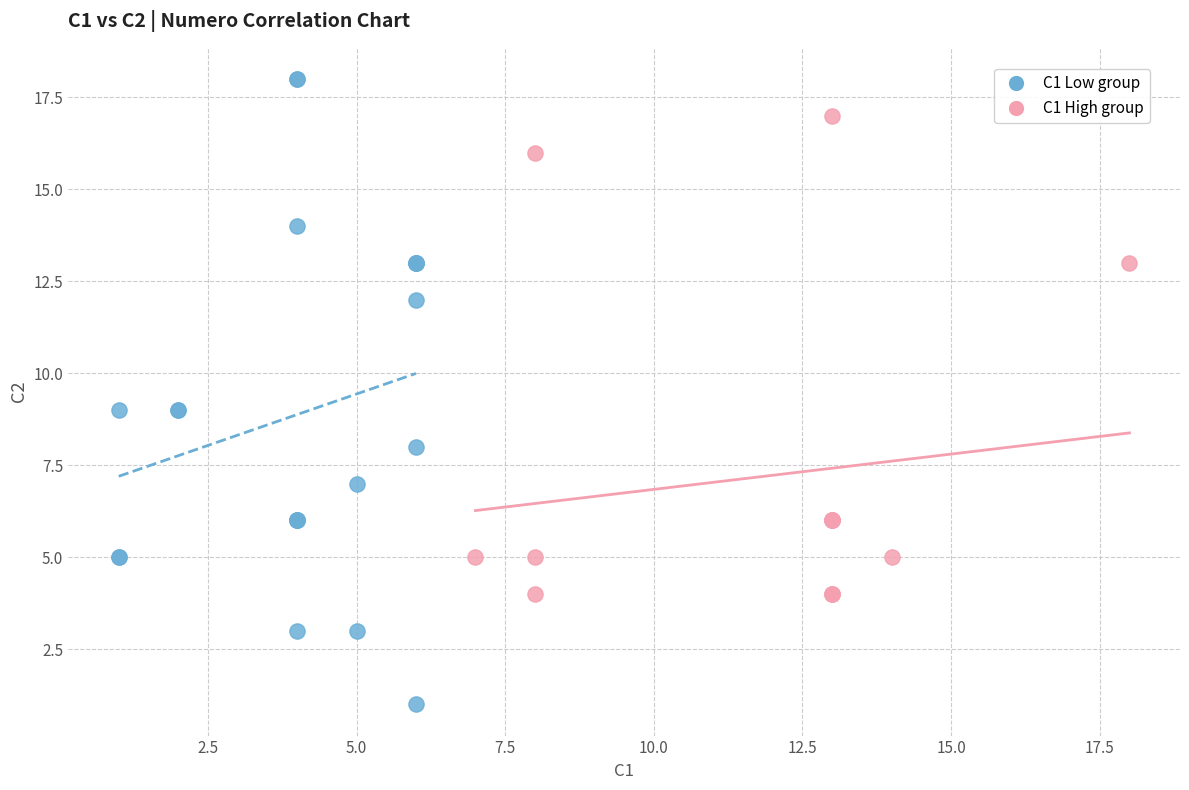

Which series reaches the maximum Y coordinate?

C1 Low group